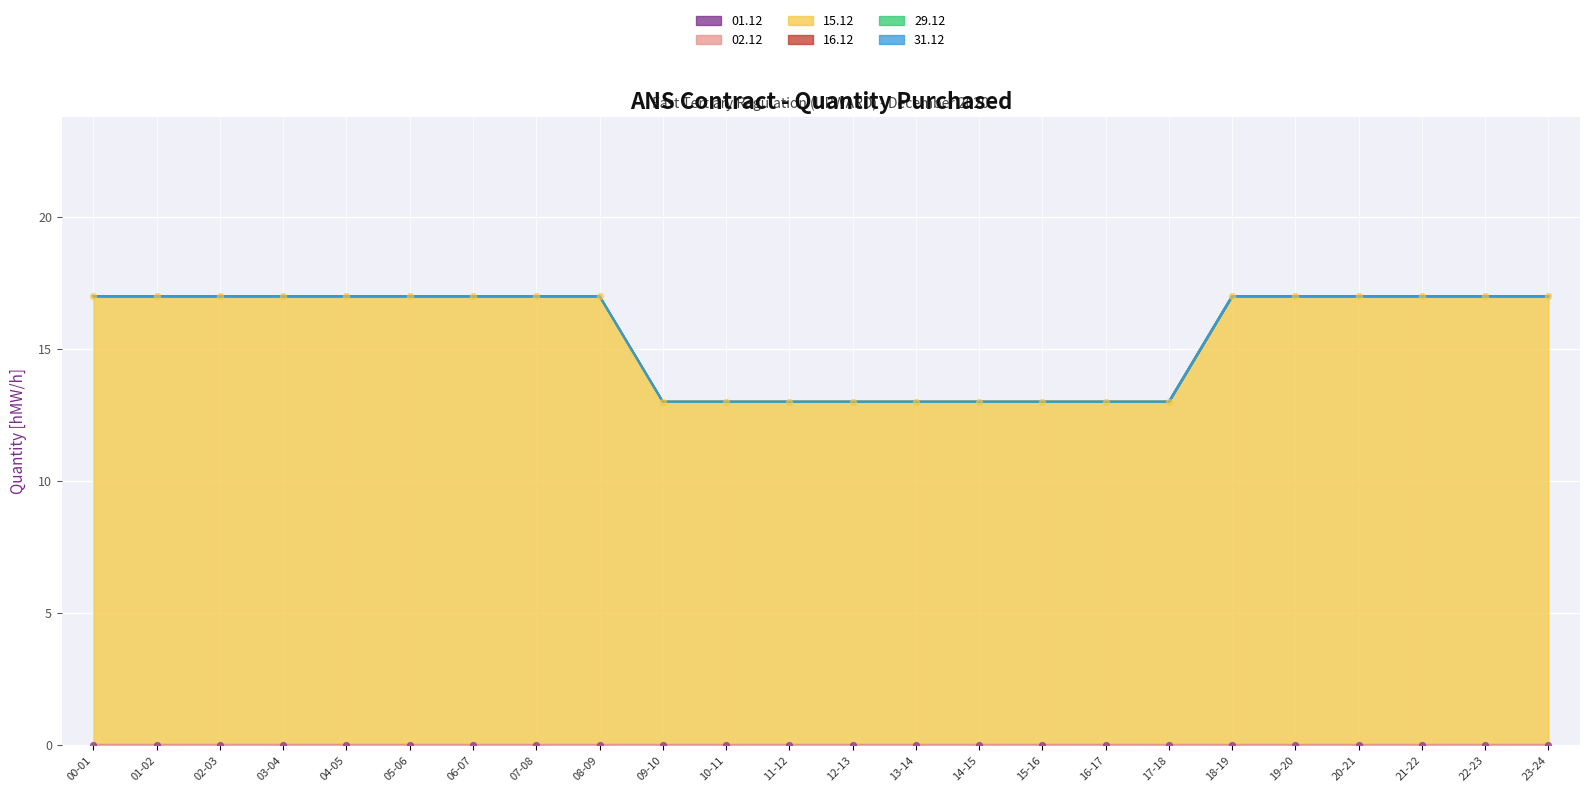

What are all the series names shown in the legend?

01.12, 02.12, 15.12, 16.12, 29.12, 31.12